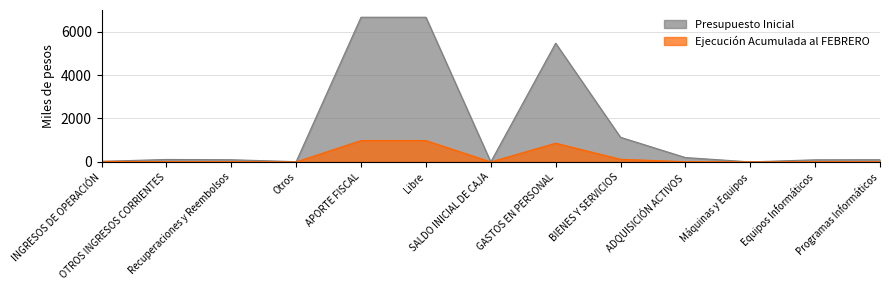

Between APORTE FISCAL and Máquinas y Equipos, which series saw the biggest shift?

Presupuesto Inicial